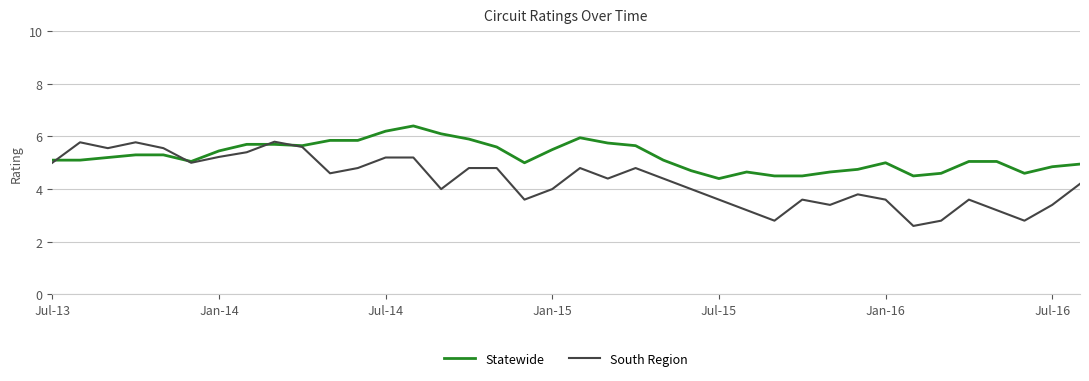

What is the minimum value shown in the chart?

2.6